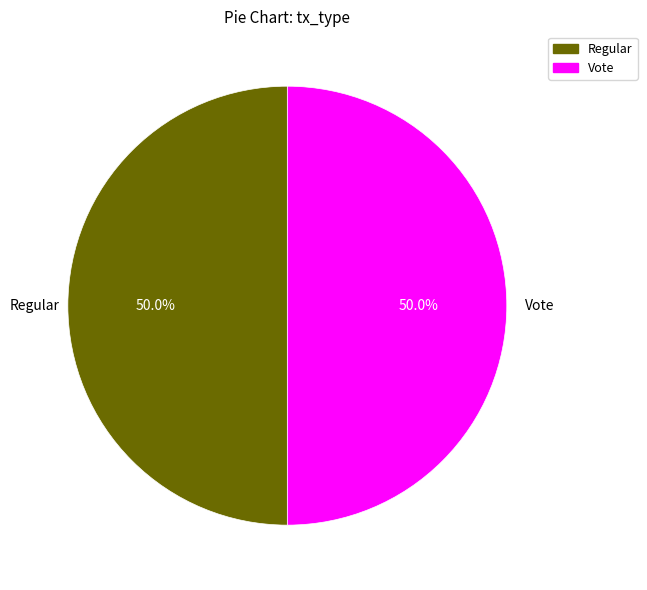

Count the number of slices in the pie.

2